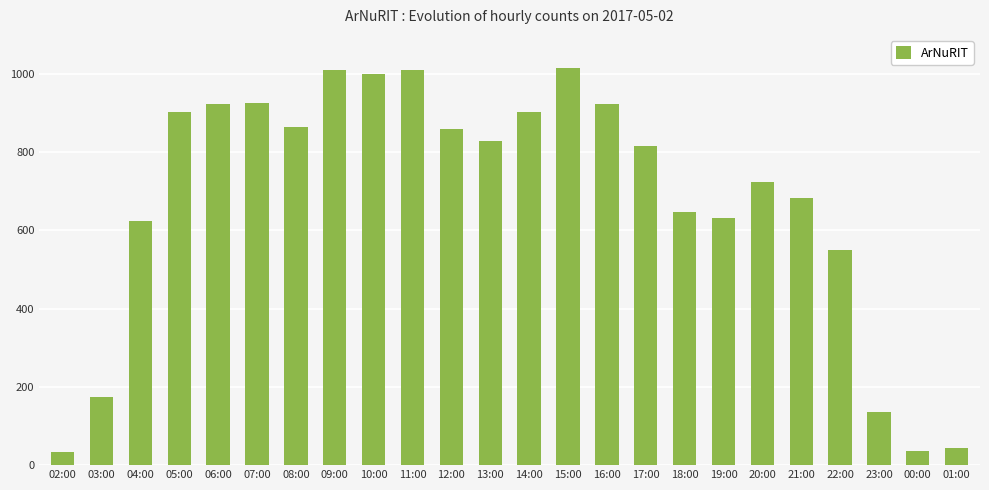

What is the greatest value displayed?

1016